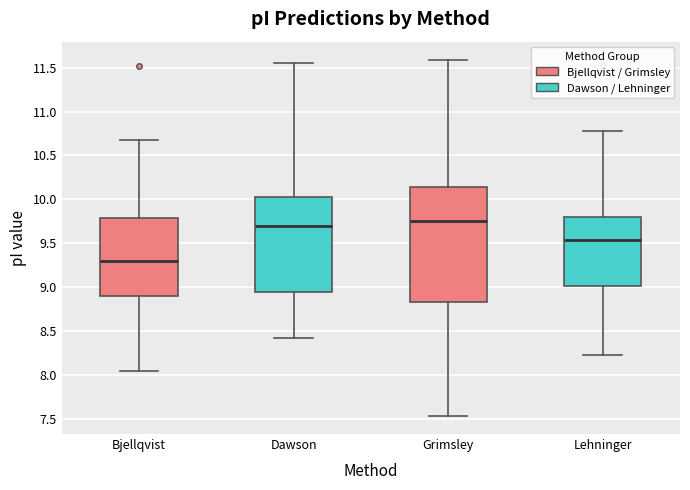

Where does the upper whisker of the box for Grimsley end on the y-axis? The values are not printed on the chart, so give them approximately, as read against the axis.

11.60